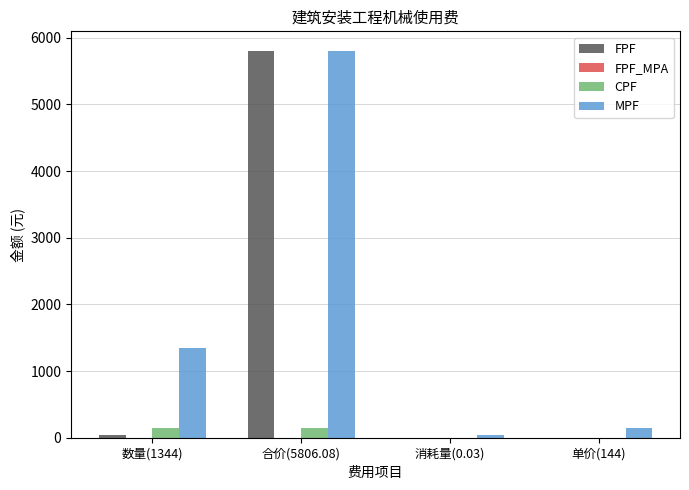

The value of MPF at 合价(5806.08) is 9111.0. True or false?

False